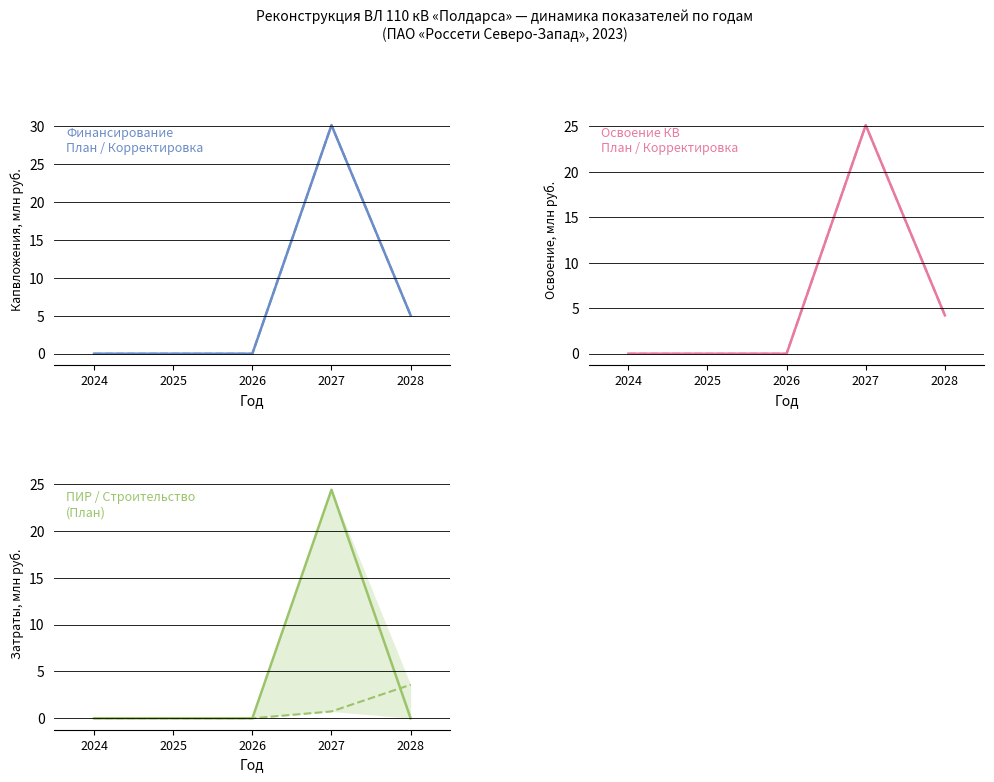

Which category has the lowest value across all series?

2024